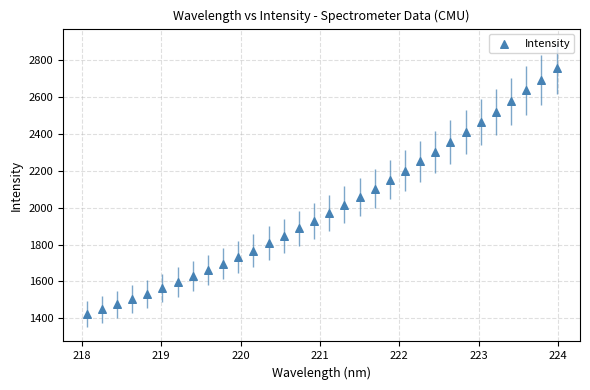

What is the range of Y values (max minus min)?

1333.8